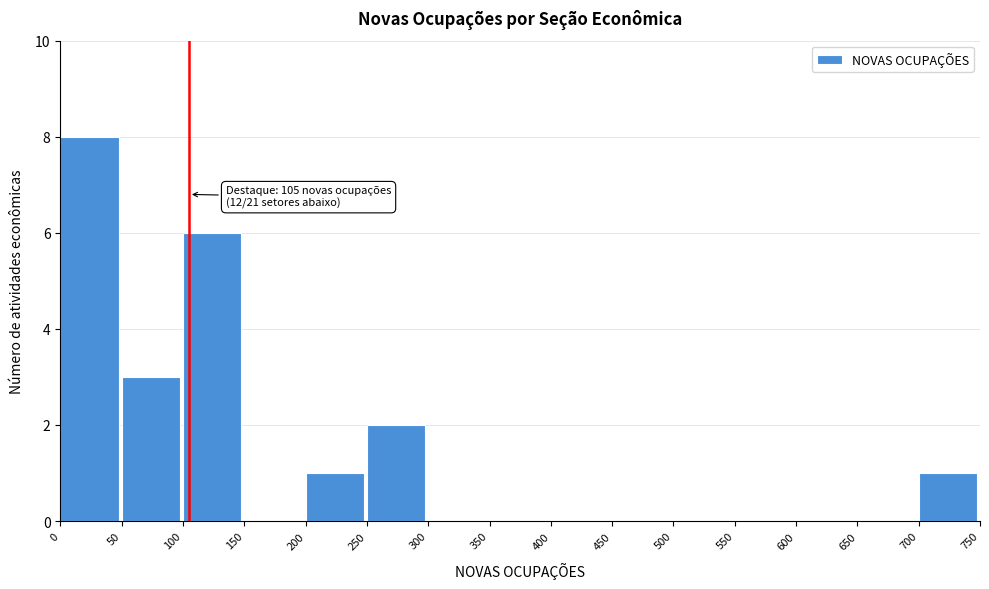

Over which range of the x-axis is the bar tallest?

0 to 50